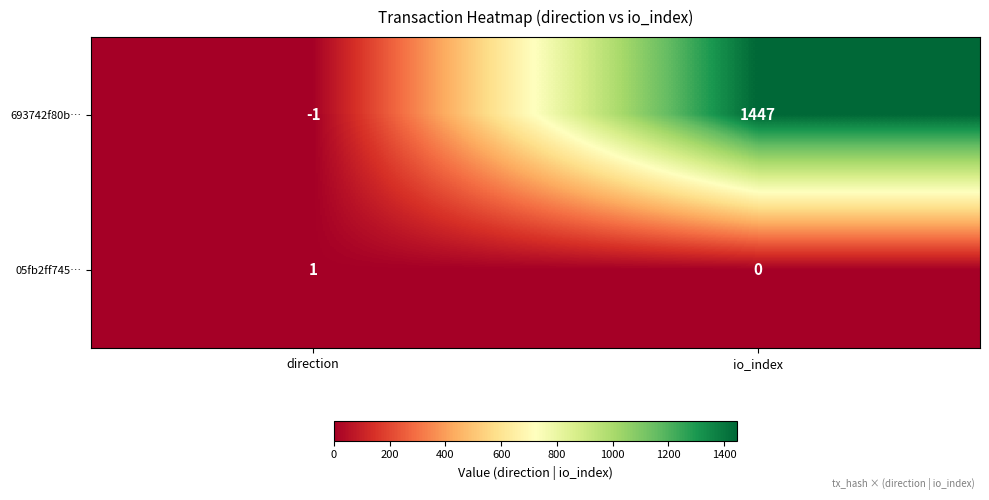

Is it true that 693742f80b… equals 0 at direction?

False